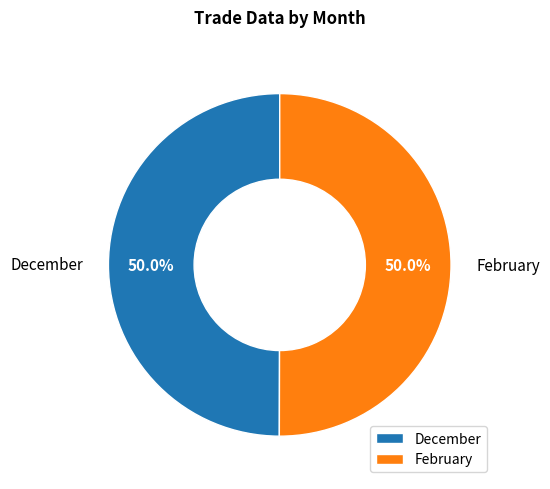

The February slice represents 50% of the pie. True or false?

True